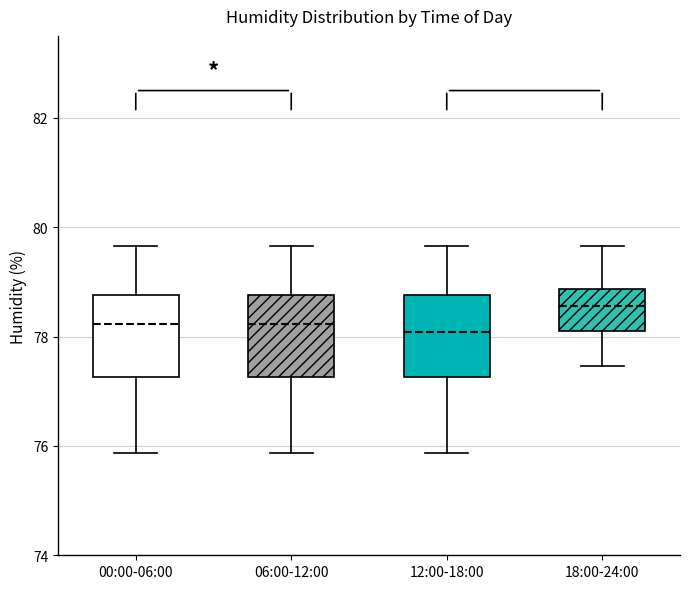

Where does the upper whisker of the box for 12:00-18:00 end on the y-axis? The values are not printed on the chart, so give them approximately, as read against the axis.

79.6